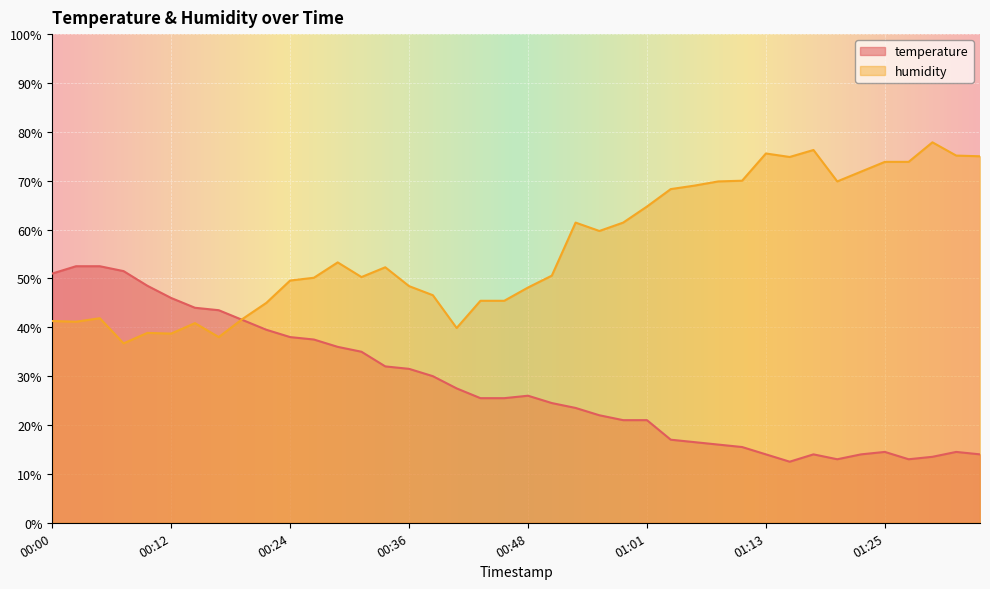

Is the value of humidity at 00:00 greater than the value of temperature at 00:56?

Yes